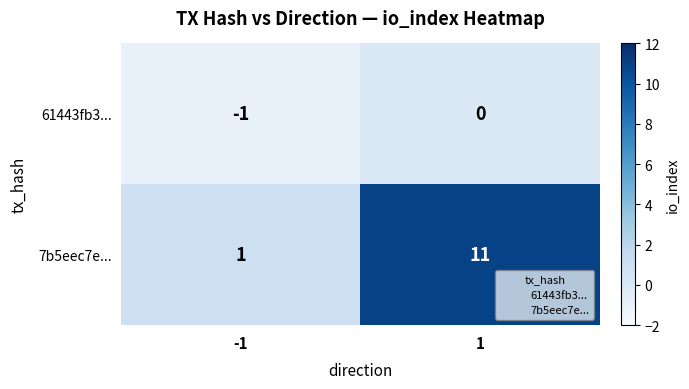

List the series in order of their peak value, highest first.

7b5eec7e..., 61443fb3...